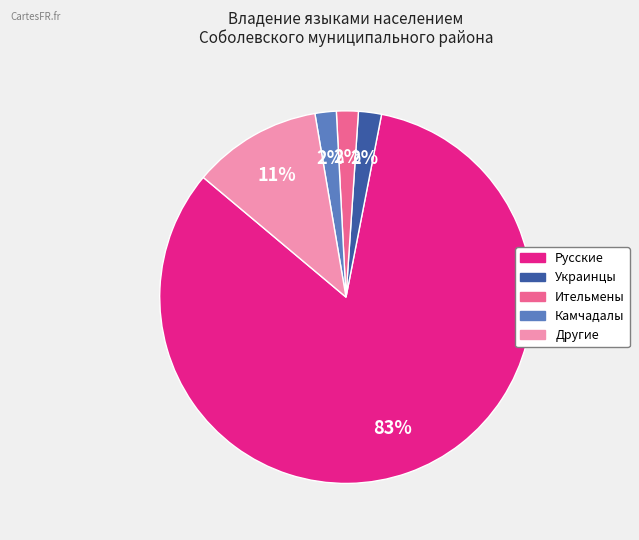

Is Русские the majority of the pie?

Yes